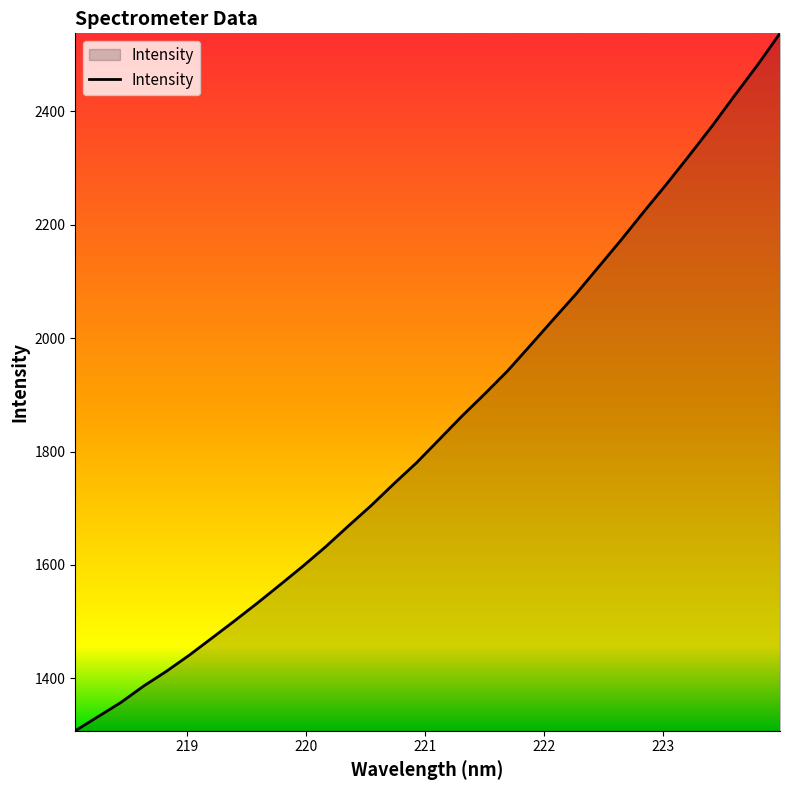

What is the difference between the maximum and minimum values?

1229.5